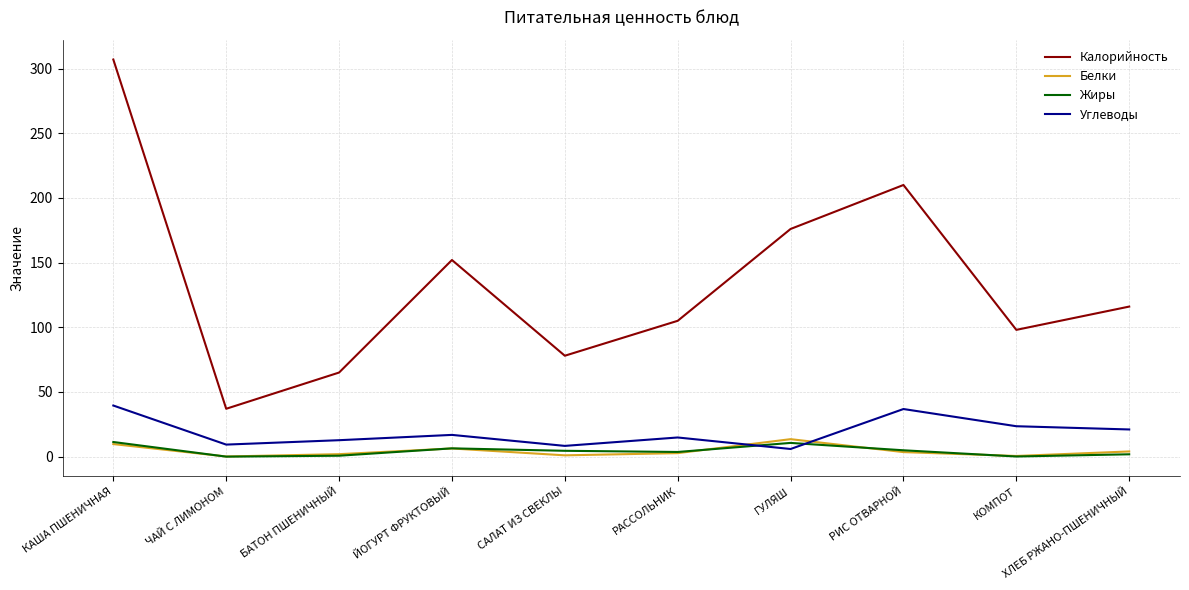

In Калорийность, how many points are lower than both neighbors (excluding endpoints)?

3